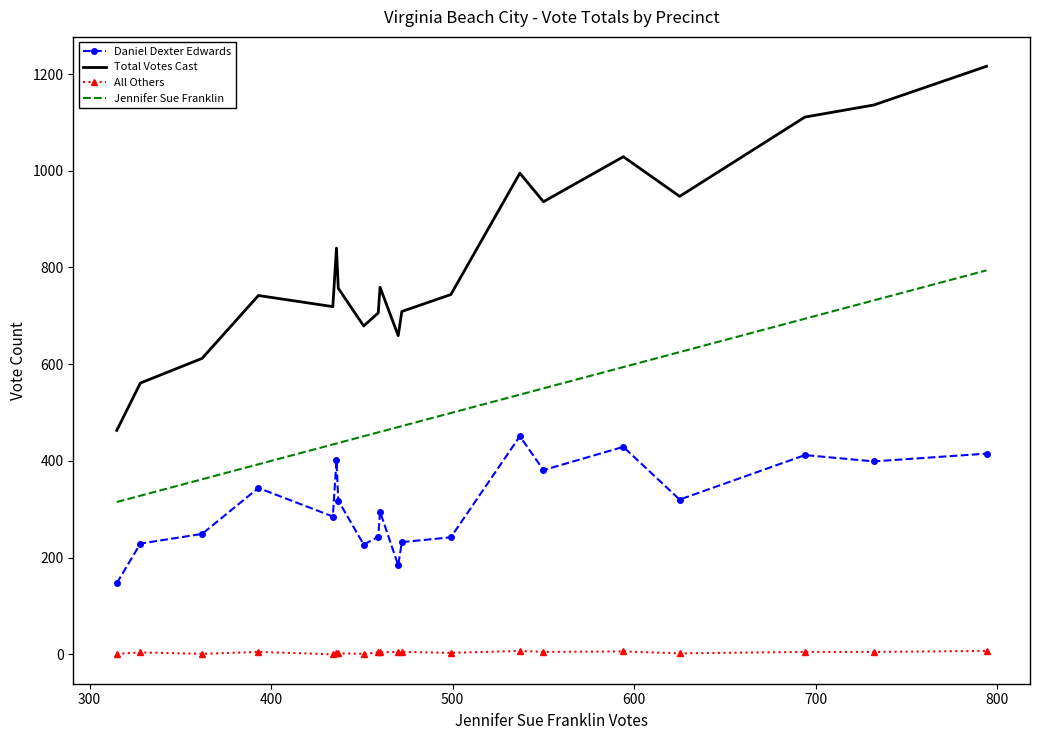

True or false: All Others and Total Votes Cast intersect in this chart.

False